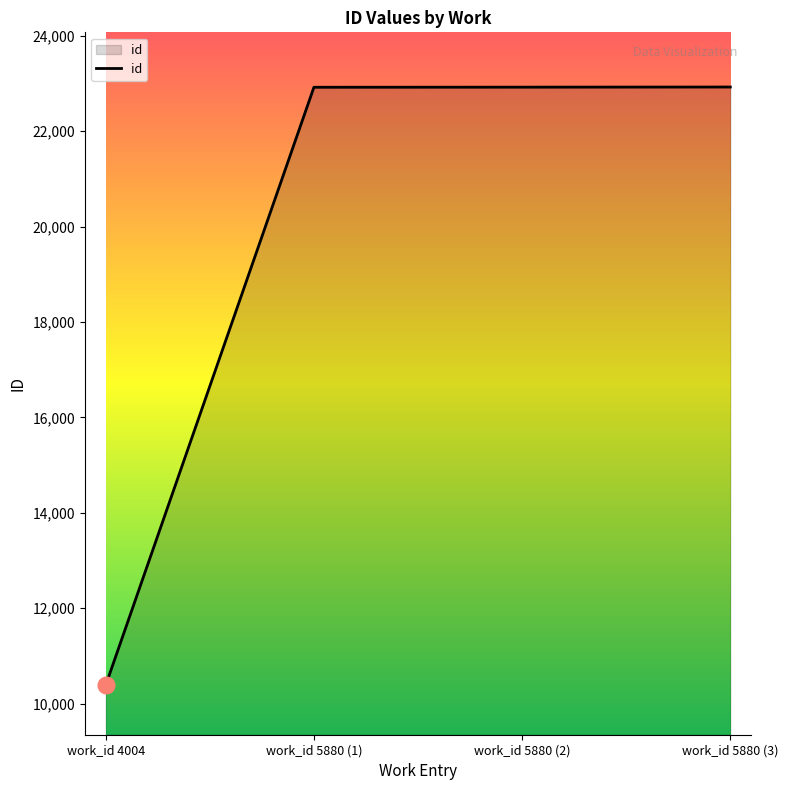

Read the value at work_id 4004.

10387